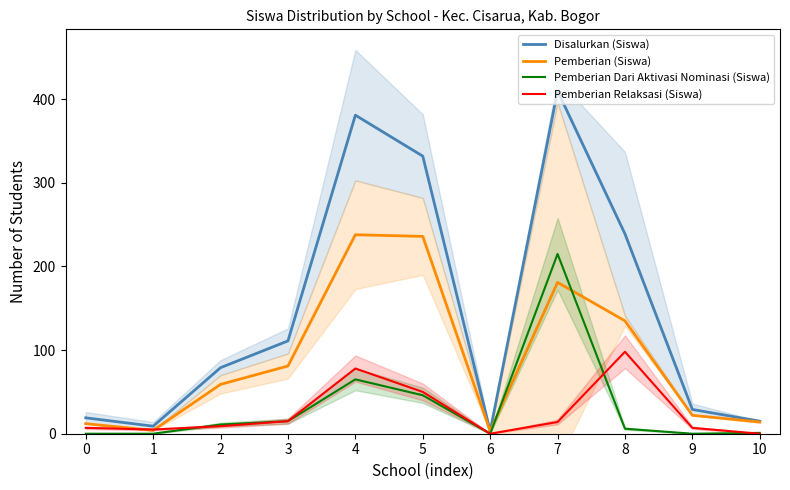

What is the total value across all series at 2?

158